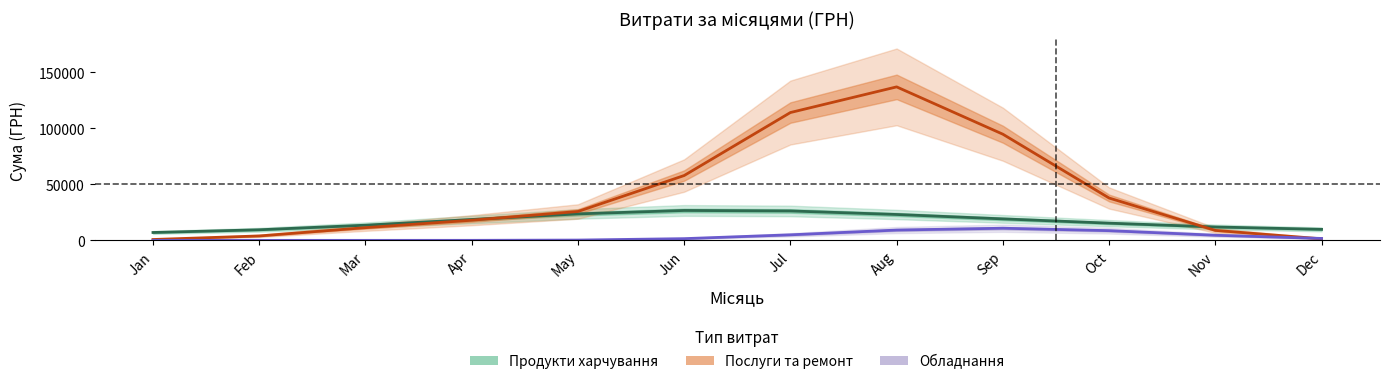

Reading right to left, transcribe all the data shown in this chart.

Продукти харчування: Dec=9816.9	Nov=11951.6	Oct=15347.3	Sep=19173.1	Aug=23100.3	Jul=26263.1	Jun=26697.9	May=23627.6	Apr=18613.7	Mar=13539.5	Feb=9436.7	Jan=7019.9
Послуги та ремонт: Dec=1379.4	Nov=8890.7	Oct=37802.9	Sep=94804.6	Aug=137068.3	Jul=114152.3	Jun=57891.9	May=25765.3	Apr=17984.4	Mar=11336.2	Feb=3947.7	Jan=754.9
Обладнання: Dec=1703.0	Nov=4557.0	Oct=8656.0	Sep=10829.0	Aug=9183.0	Jul=4936.0	Jun=1521.0	May=251.0	Apr=21.0	Mar=0.0	Feb=0.0	Jan=0.0